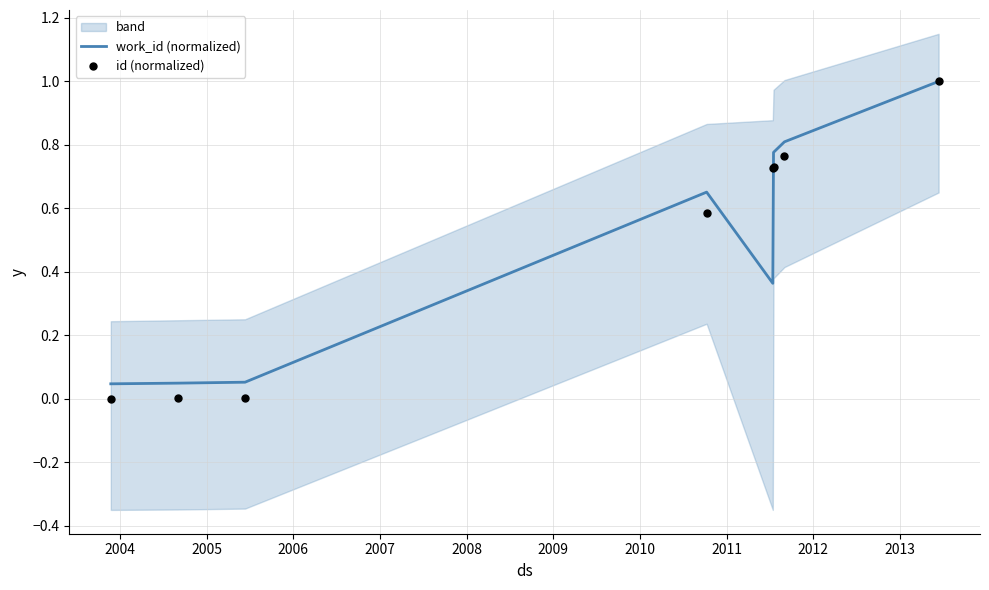

At how many categories does at least one series exceed 0?

8